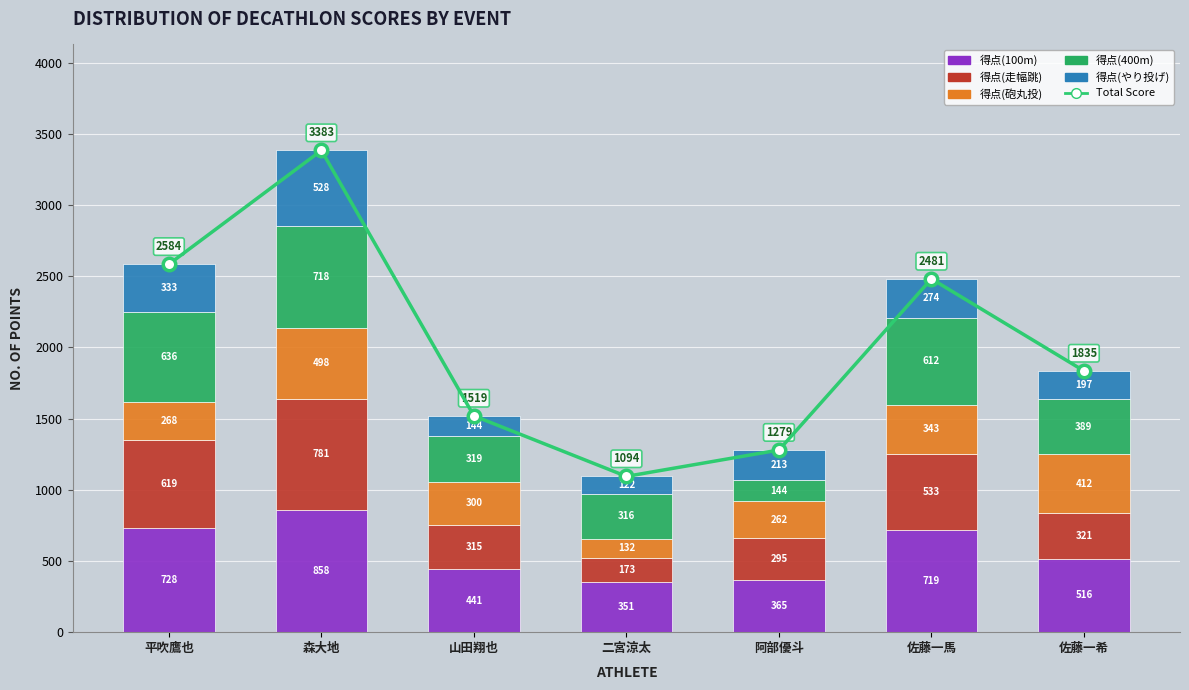

How many data points does each series have?

7